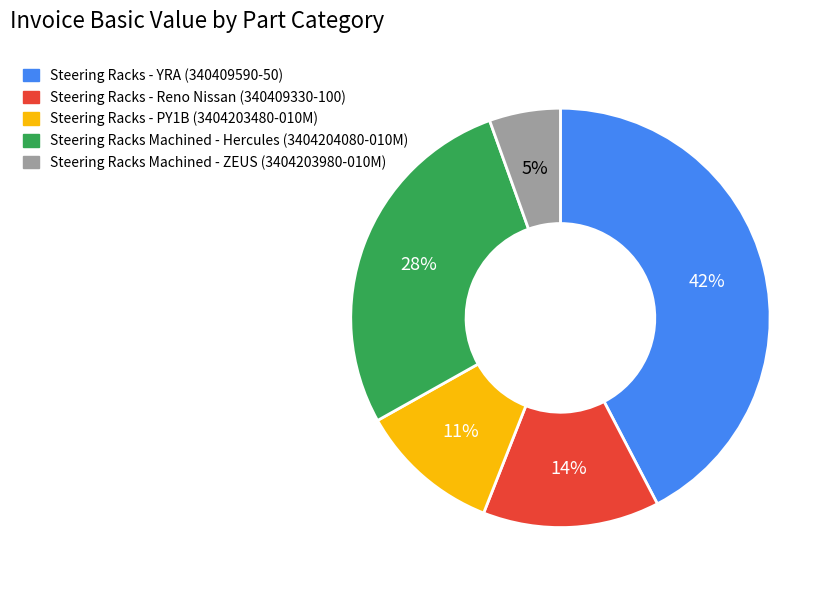

Does any single category account for the majority?

No